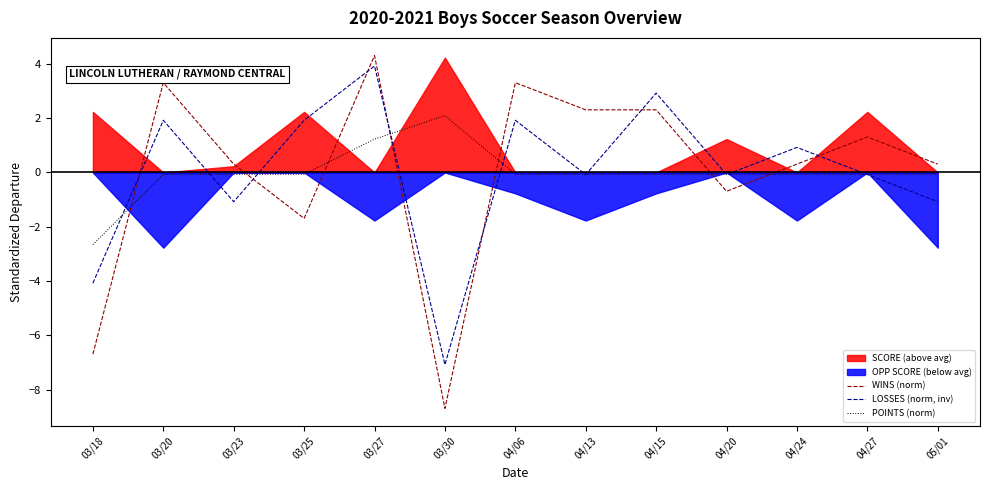

What is the approximate value of POINTS (norm) at 03/30?

2.1